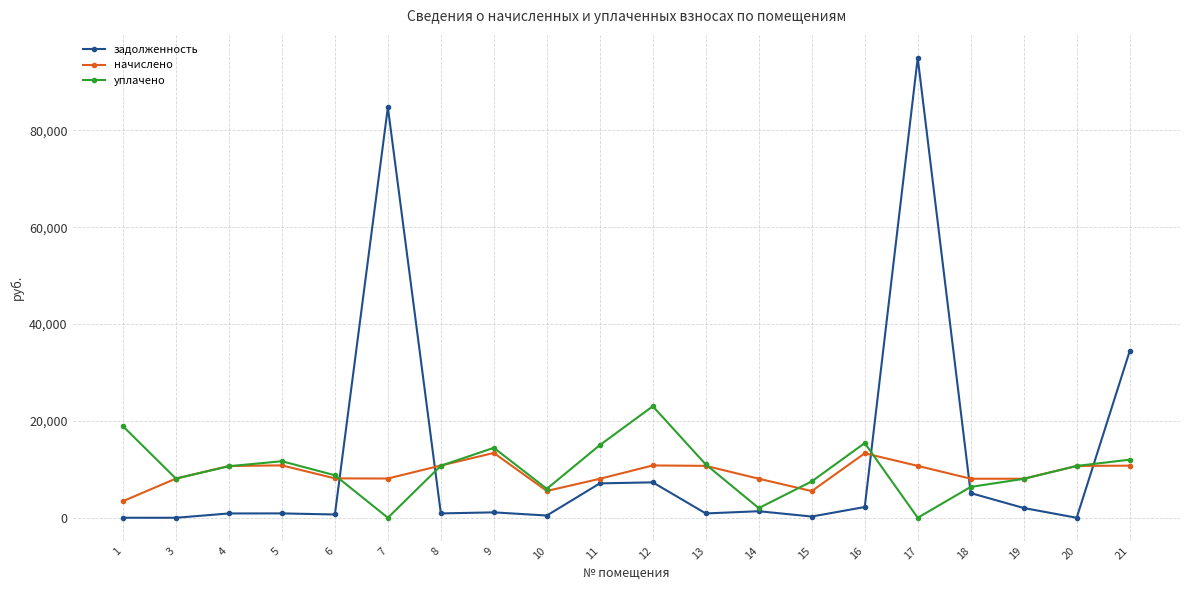

True or false: уплачено and задолженность cross at least once.

True